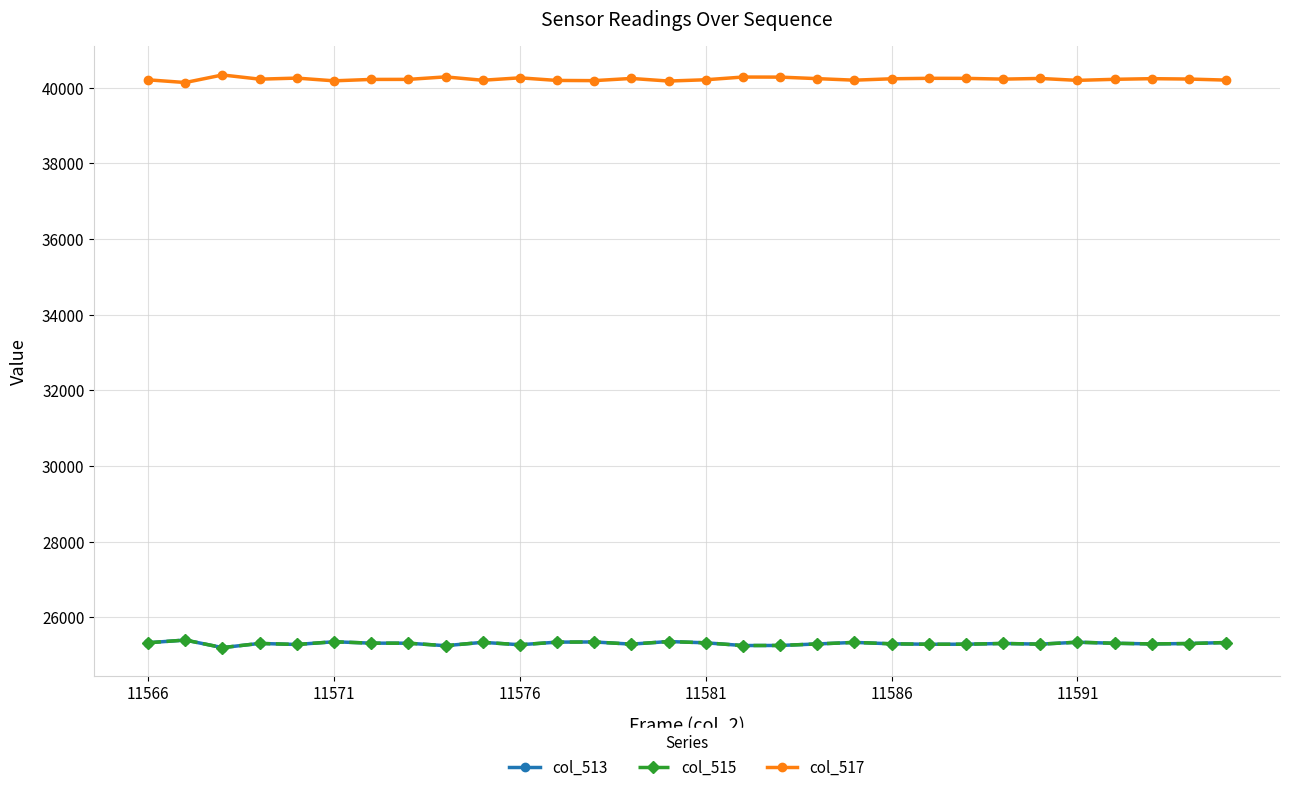

How many values in the col_513 series are below 25307?

15